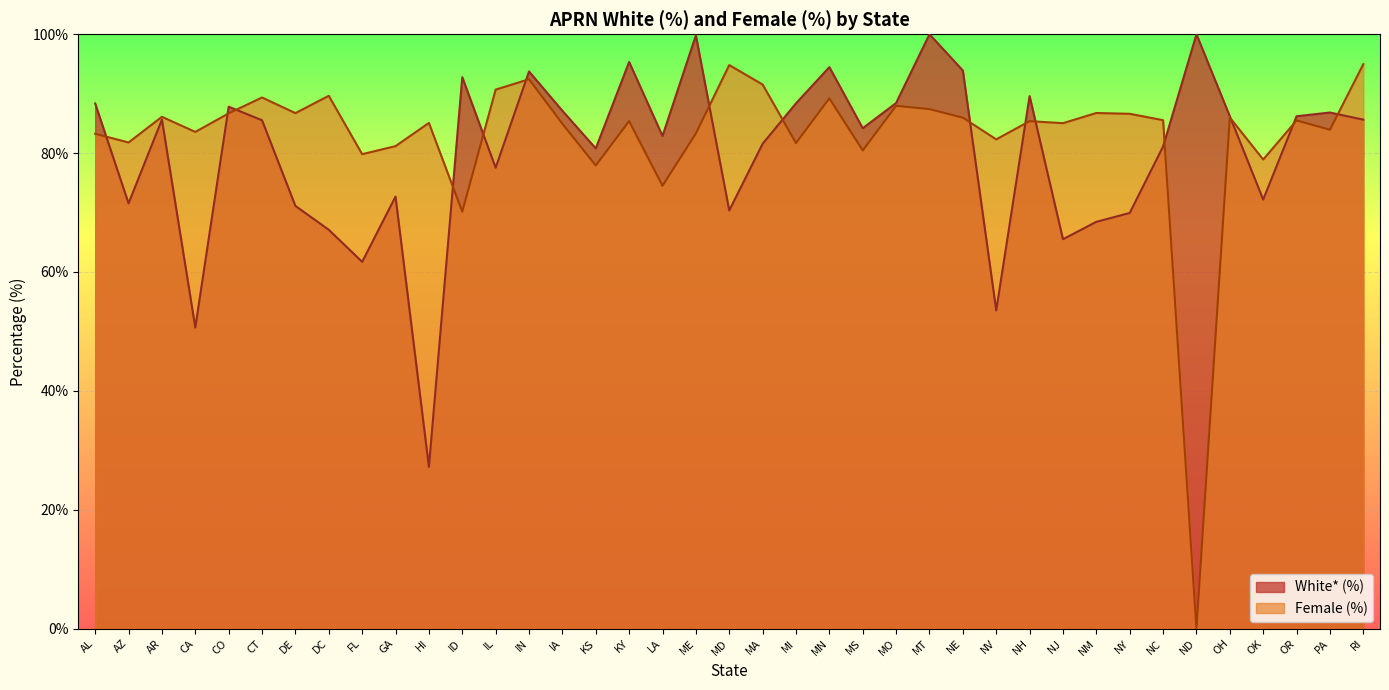

How many lines are shown in the chart?

2